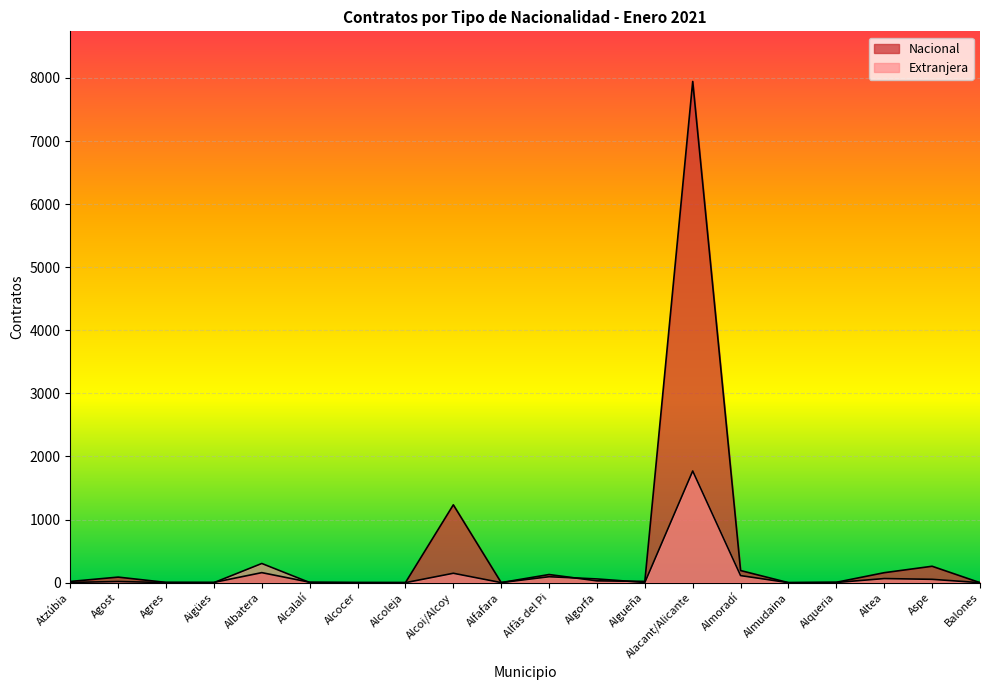

Which series has the largest total across all categories?

Nacional